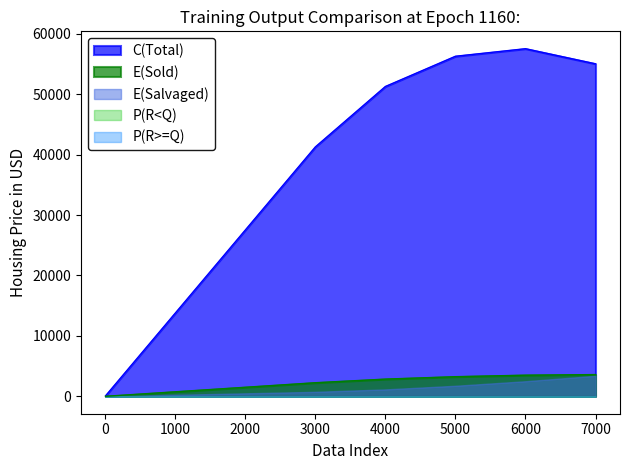

What is the highest value of the P(R>=Q) series?

1.0